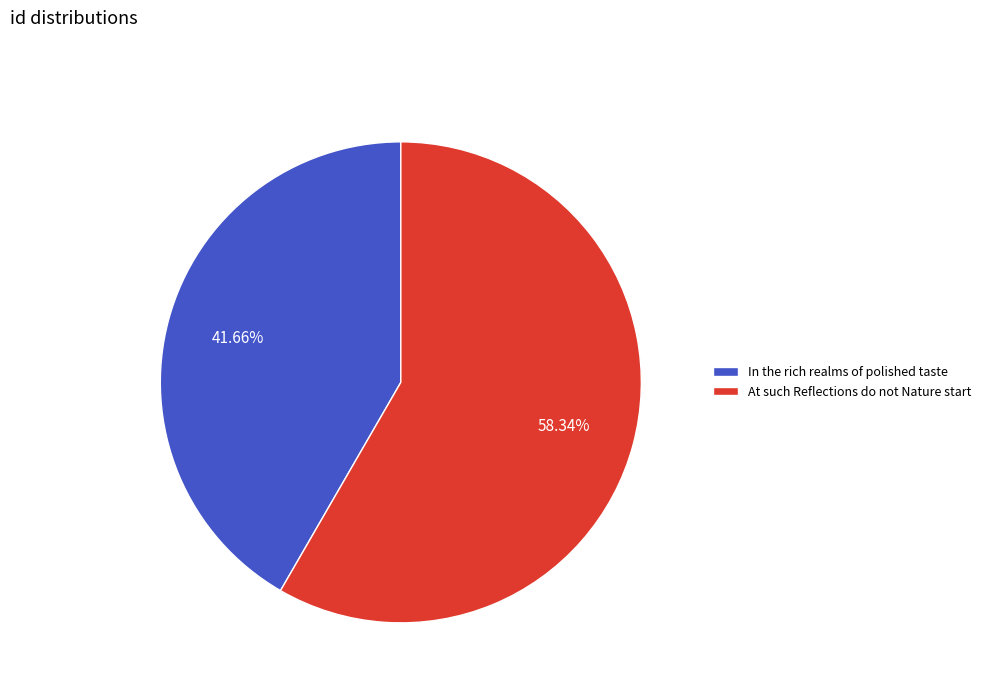

Which has a higher value, In the rich realms of polished taste or At such Reflections do not Nature start?

At such Reflections do not Nature start